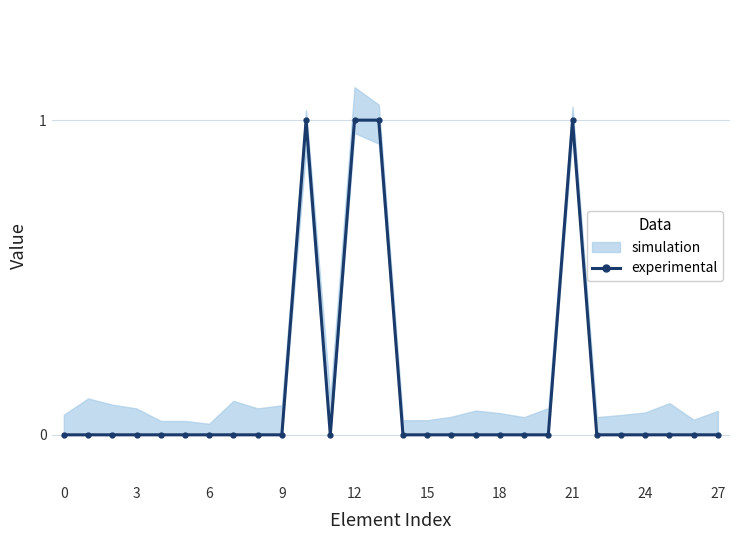

Reading right to left, list all the values displayed in this chart.

0	0	0	0	0	0	1	0	0	0	0	0	0	0	1	1	0	1	0	0	0	0	0	0	0	0	0	0